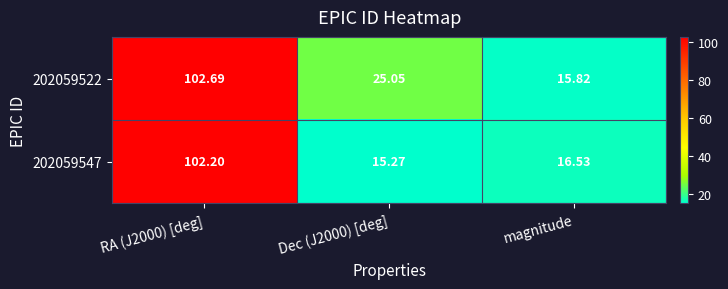

How many categories are shown in the chart?

3